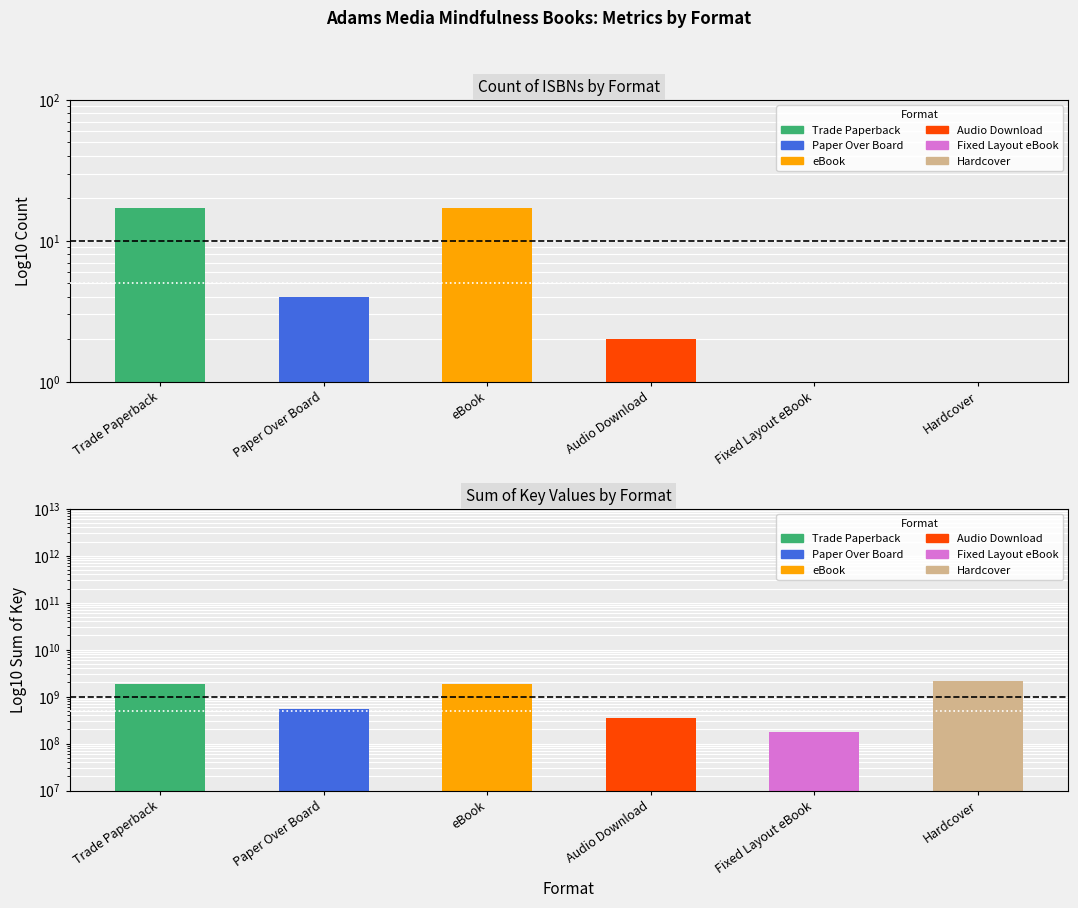

What is the sum of all values?

42